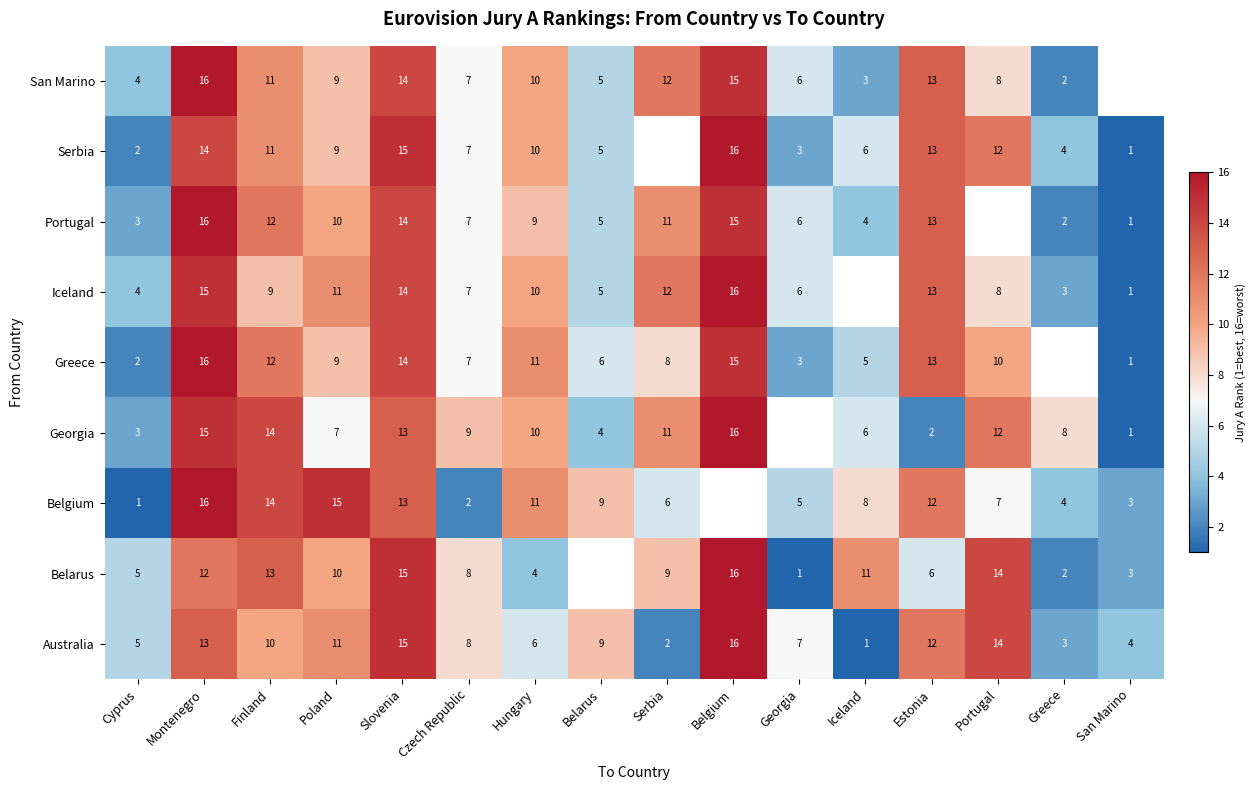

Is the value of Belarus at Belgium greater than the value of Serbia at Cyprus?

Yes